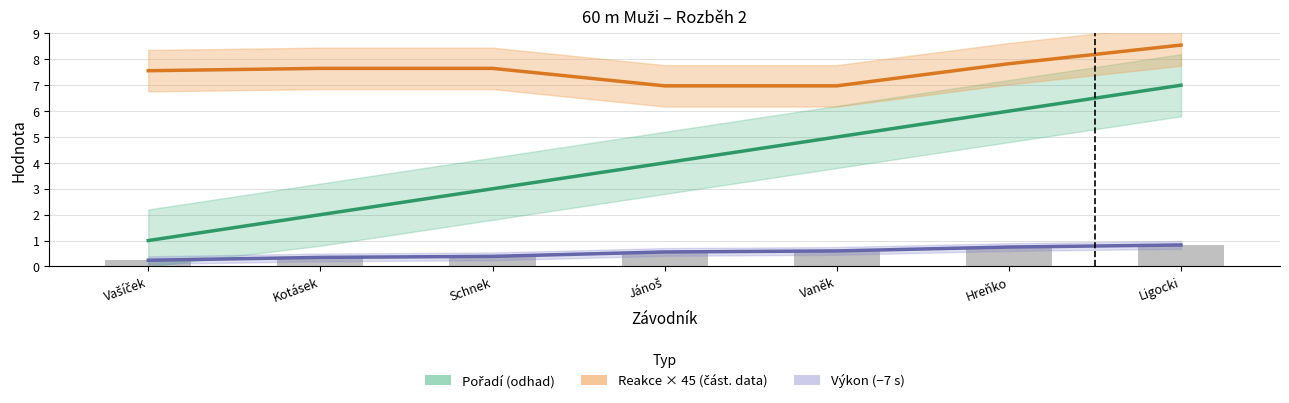

What position from the left is Hreňko?

6